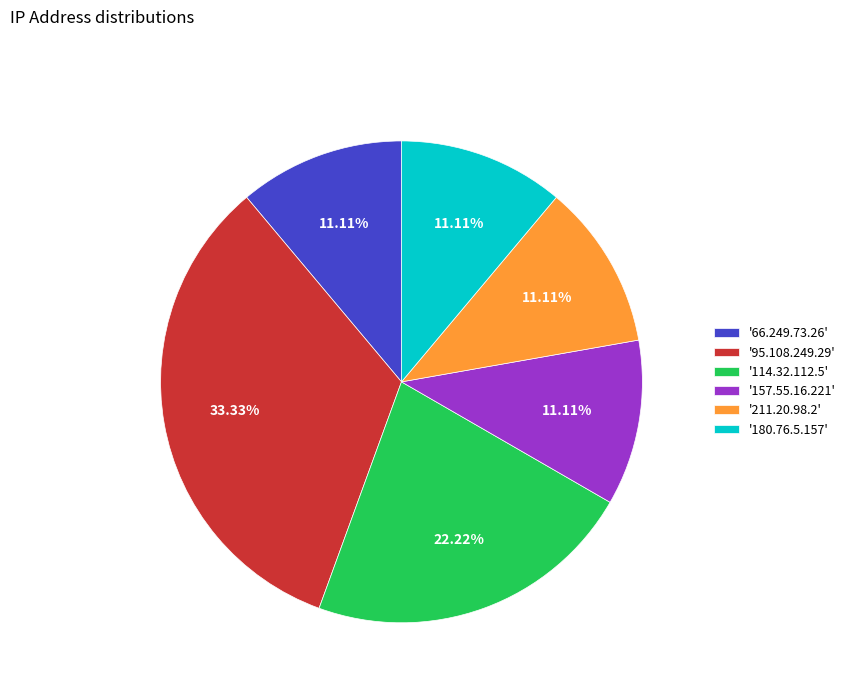

Approximately how many times larger is the value at '211.20.98.2' compared to '95.108.249.29'?

0.3